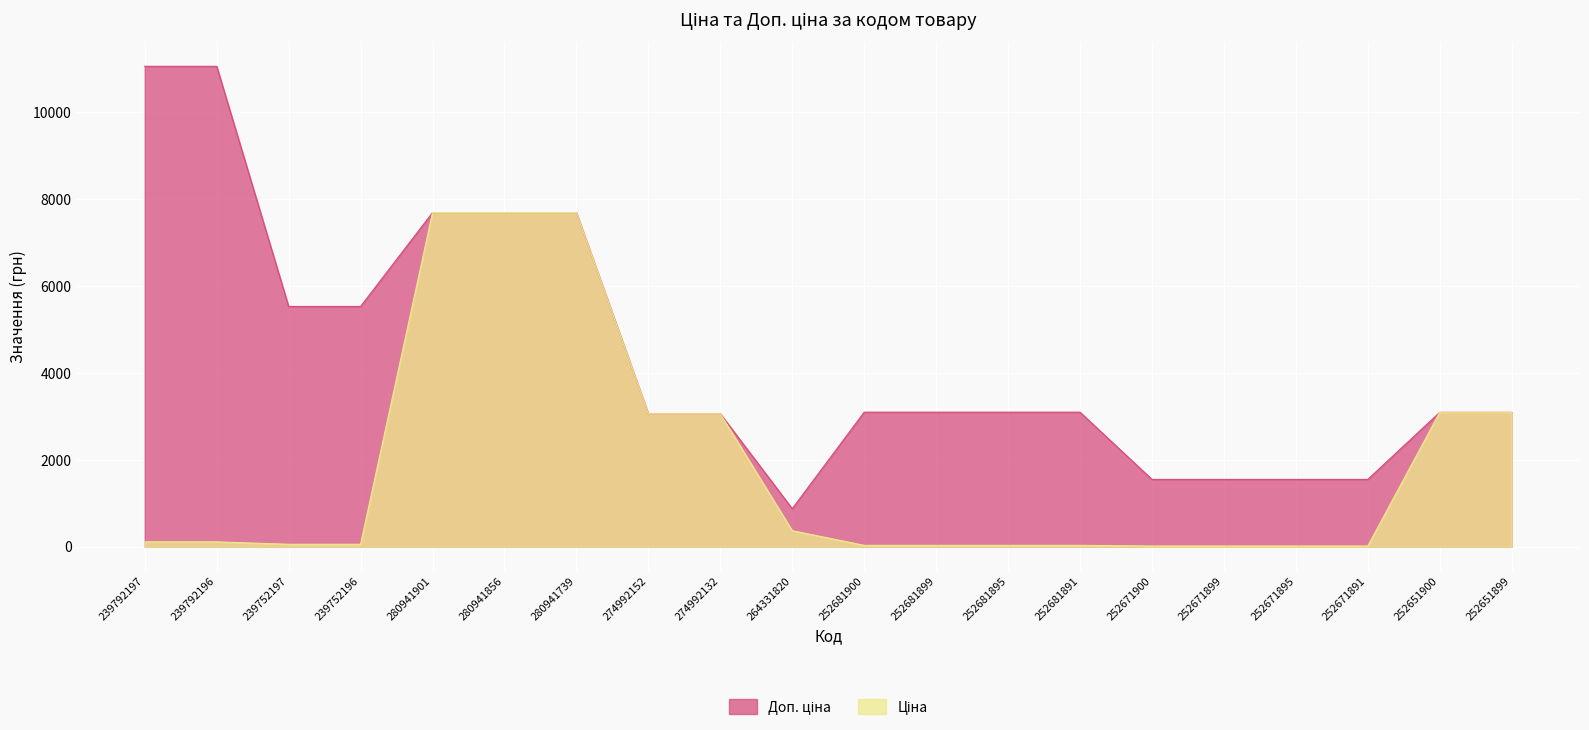

Is it true that Доп. ціна equals 7688.0 at 280941901?

True